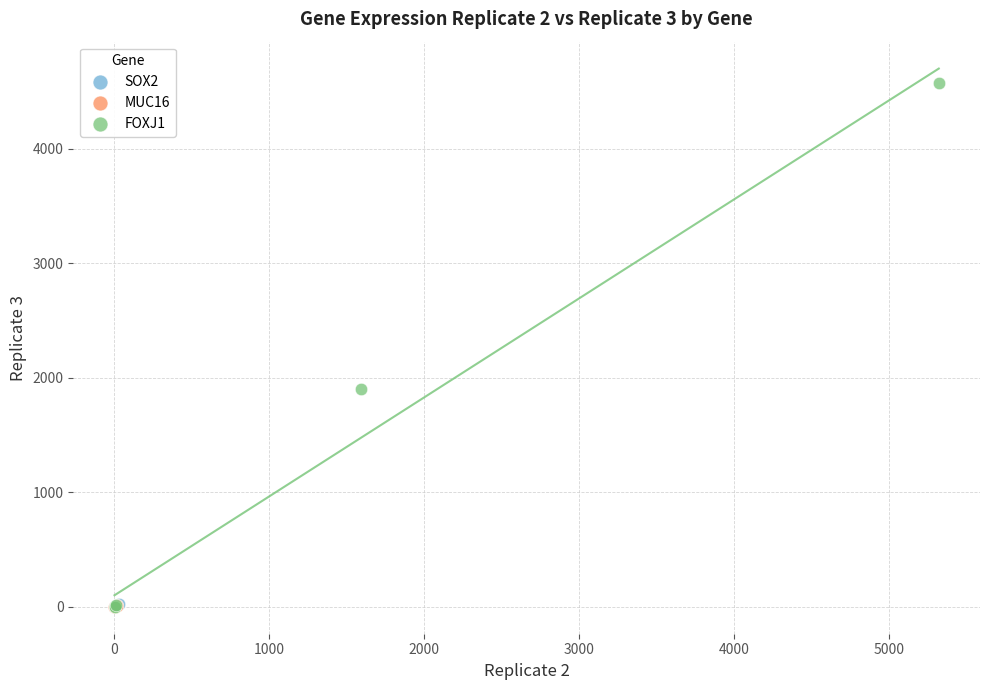

What are all the series names shown in the legend?

SOX2, MUC16, FOXJ1